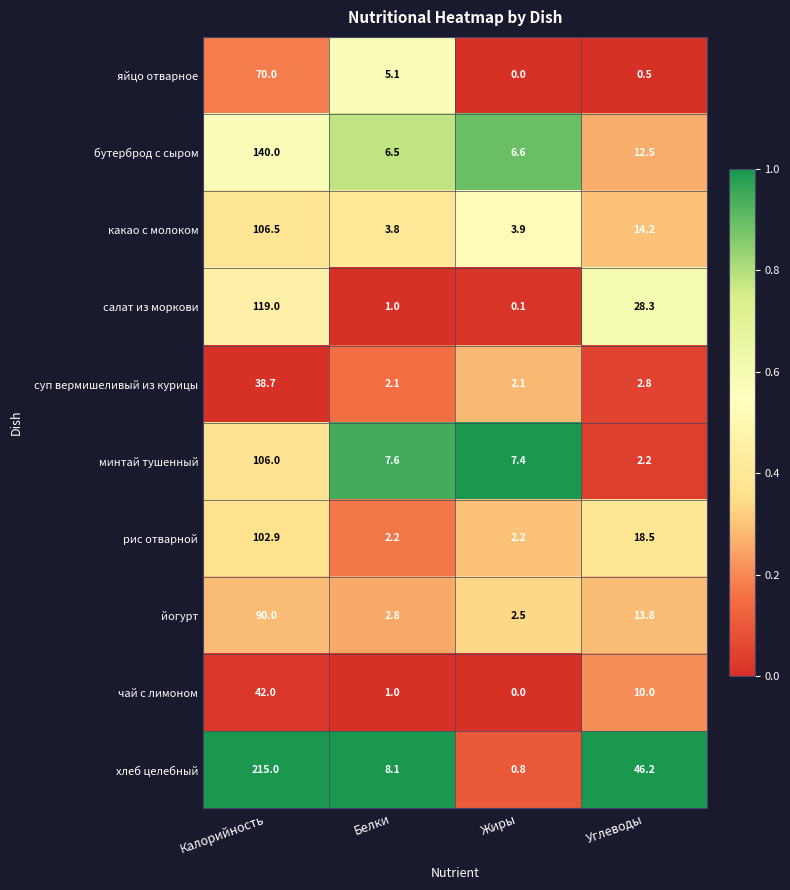

At which label is рис отварной closest to 52?

Углеводы